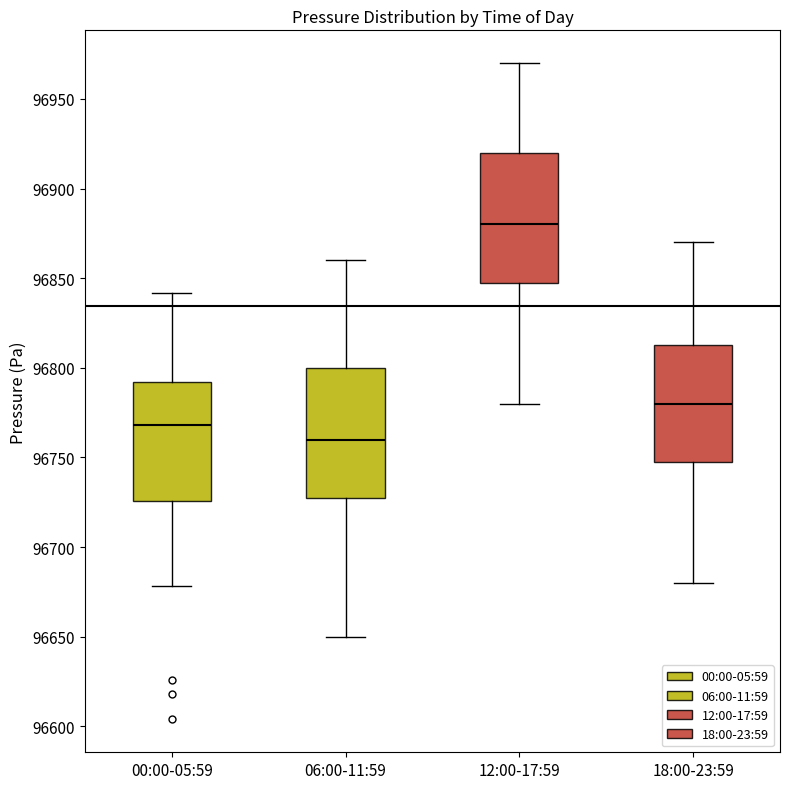

Reading left to right, read every box against the y-axis: the position of its median line, the range the box covers, and the ends of its whiskers. The values are not printed on the chart, so give them approximately, as read against the axis.

00:00-05:59: median 96770, box 96725 to 96790, whiskers 96680 to 96840
06:00-11:59: median 96760, box 96730 to 96800, whiskers 96650 to 96860
12:00-17:59: median 96880, box 96850 to 96920, whiskers 96780 to 96970
18:00-23:59: median 96780, box 96750 to 96815, whiskers 96680 to 96870